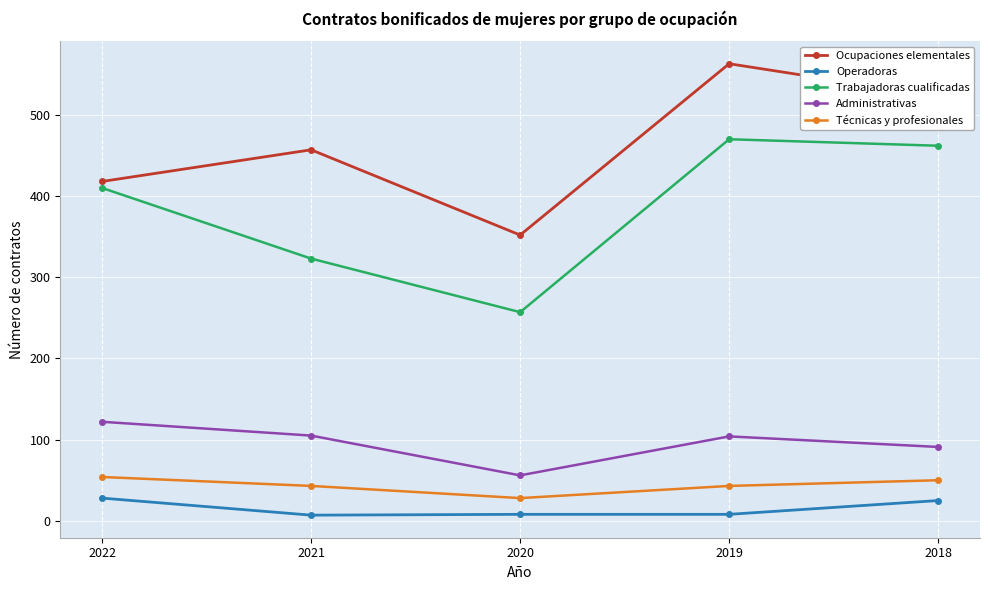

Rank the series by their maximum value, from lowest to highest.

Operadoras, Técnicas y profesionales, Administrativas, Trabajadoras cualificadas, Ocupaciones elementales